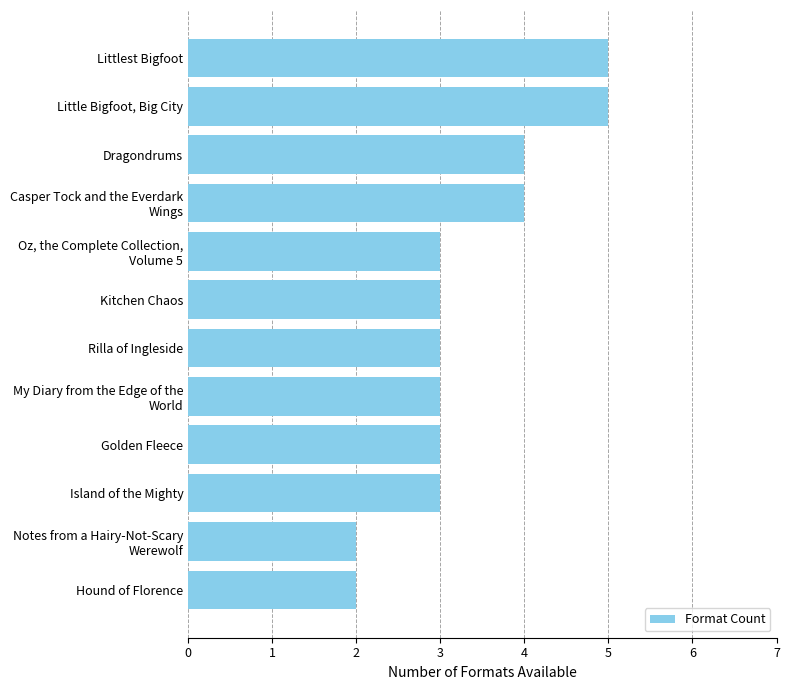

The chart shows a value of 5 at Little Bigfoot, Big City. True or false?

True